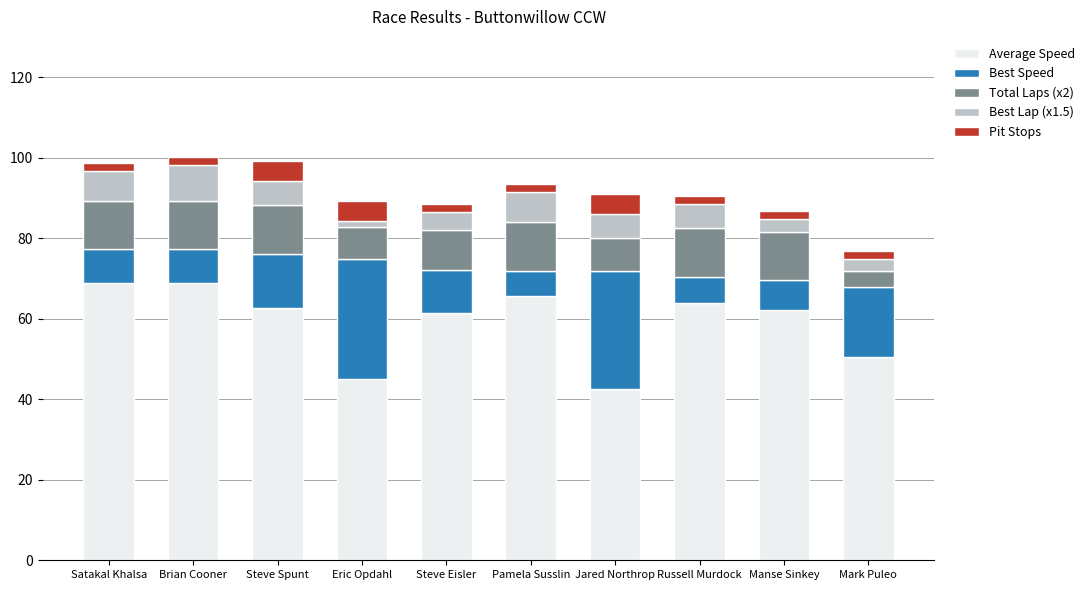

What is the average value of the Average Speed series?

59.1